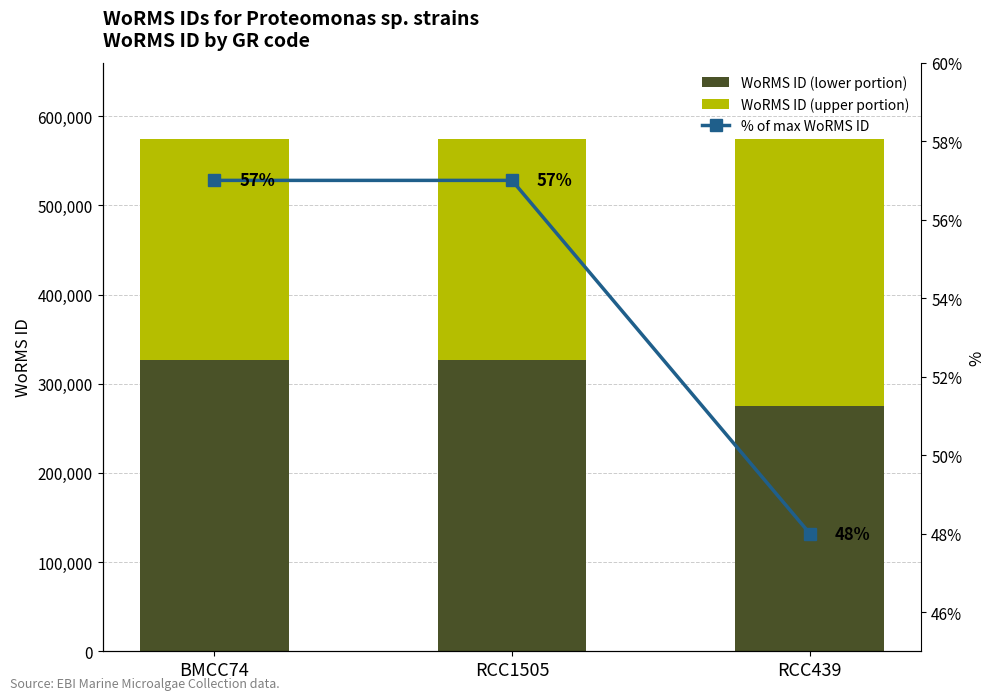

Reading right to left, transcribe all the data shown in this chart.

WoRMS ID (lower portion): RCC439=275498	RCC1505=327154	BMCC74=327154
WoRMS ID (upper portion): RCC439=298457	RCC1505=246801	BMCC74=246801
% of max WoRMS ID: RCC439=48	RCC1505=57	BMCC74=57